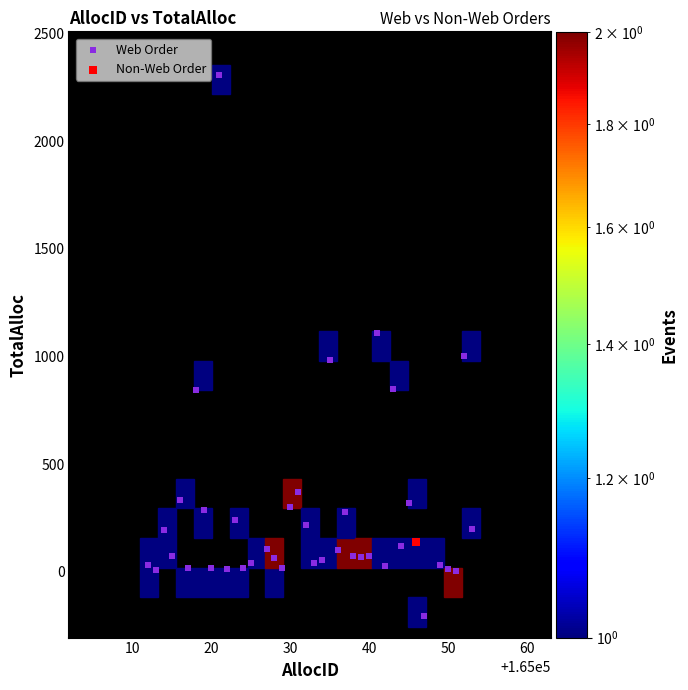

What are all the series names shown in the legend?

Web Order, Non-Web Order